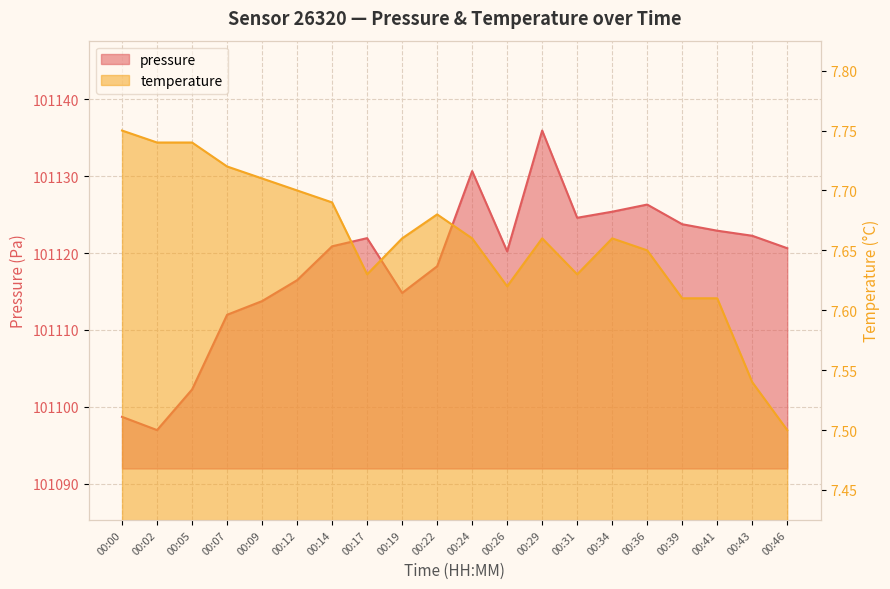

True or false: temperature has more than 2 interior local peaks.

True